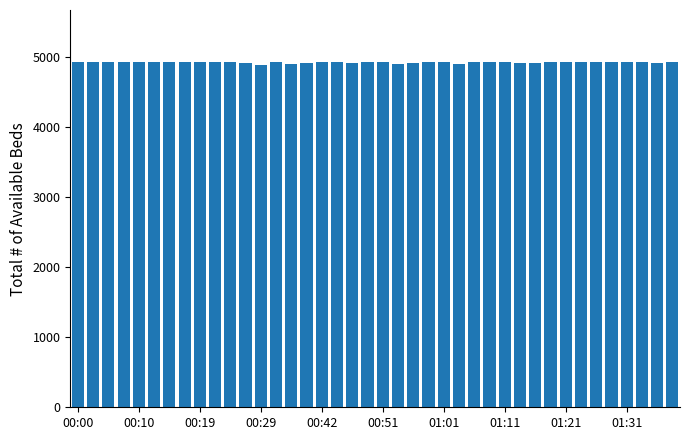

What is the maximum value shown in the chart?

4924.4